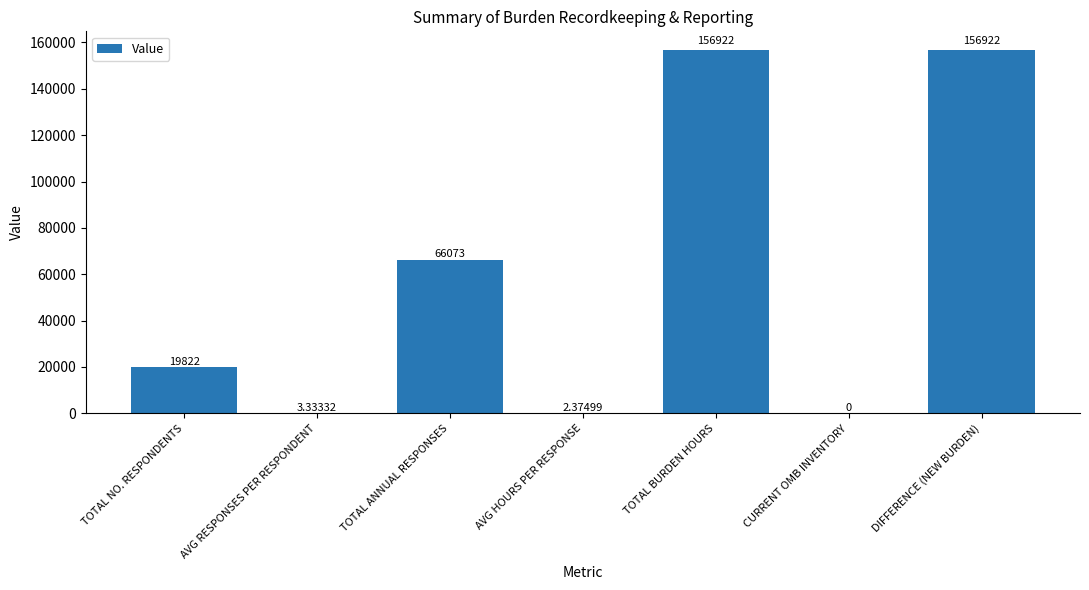

Which has a higher value, AVG HOURS PER RESPONSE or CURRENT OMB INVENTORY?

AVG HOURS PER RESPONSE